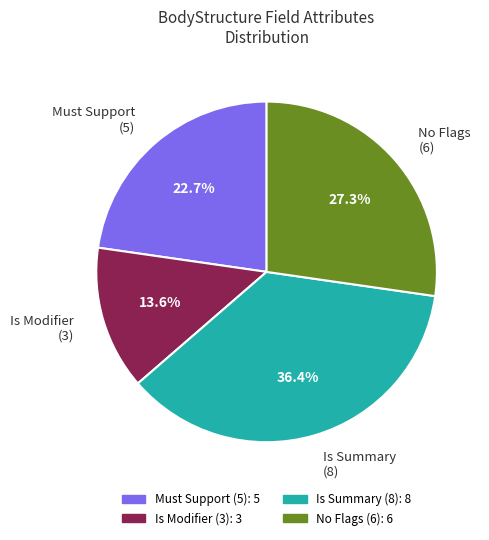

Rank the categories by value from highest to lowest.

Is Summary (8), No Flags (6), Must Support (5), Is Modifier (3)